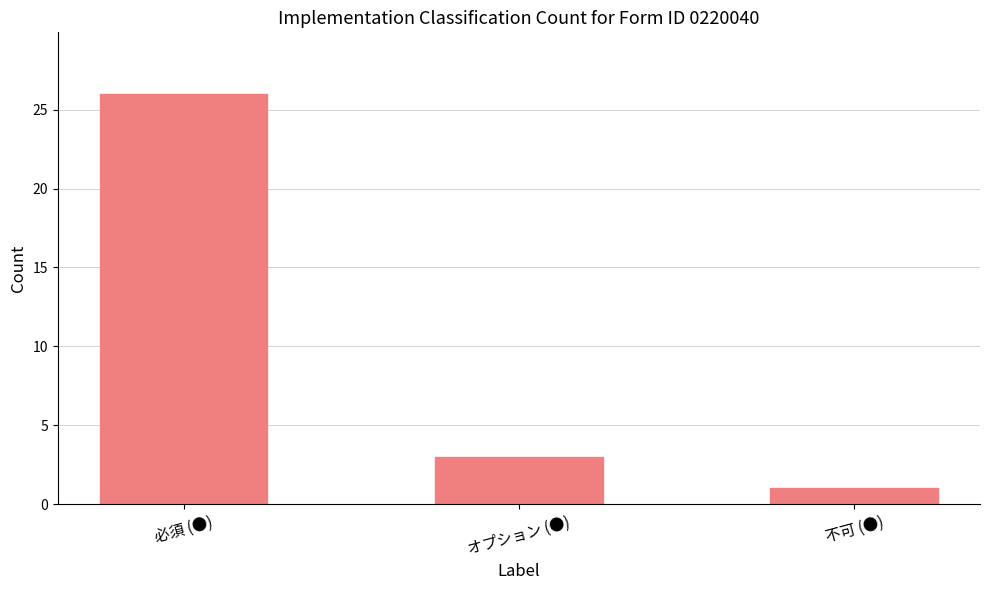

Where is the data nearest to the value 13?

オプション (●)